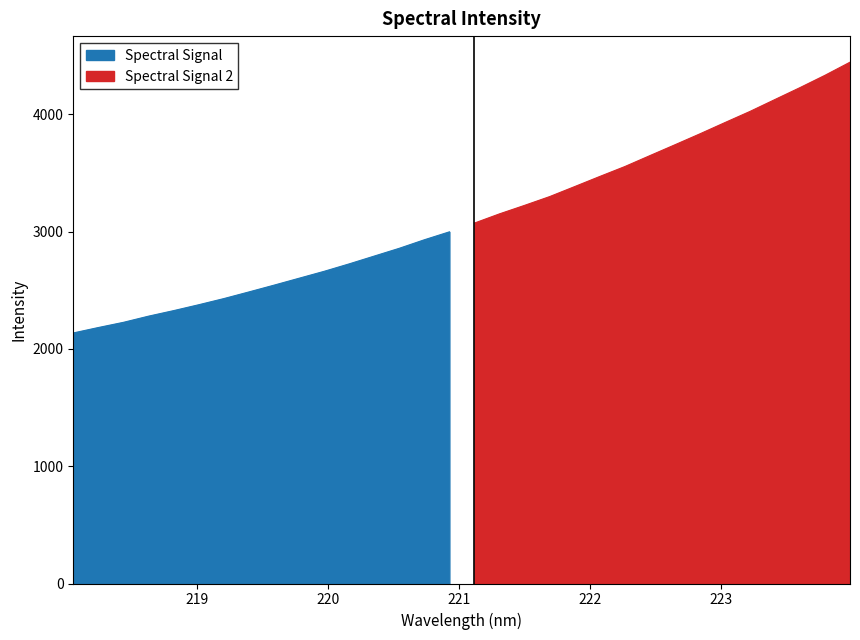

What is the label of the 22nd point from the right?

219.9712